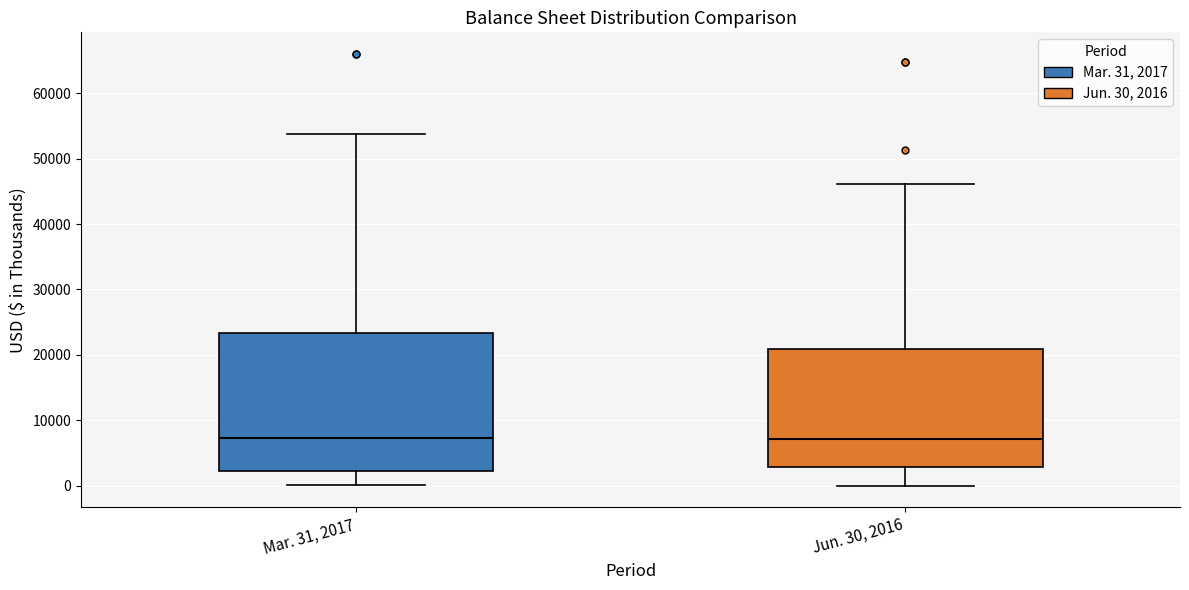

Reading left to right, read every box against the y-axis: the position of its median line, the range the box covers, and the ends of its whiskers. The values are not printed on the chart, so give them approximately, as read against the axis.

Mar. 31, 2017: median 7000, box 2000 to 23000, whiskers 0 to 54000
Jun. 30, 2016: median 7000, box 3000 to 21000, whiskers 0 to 46000